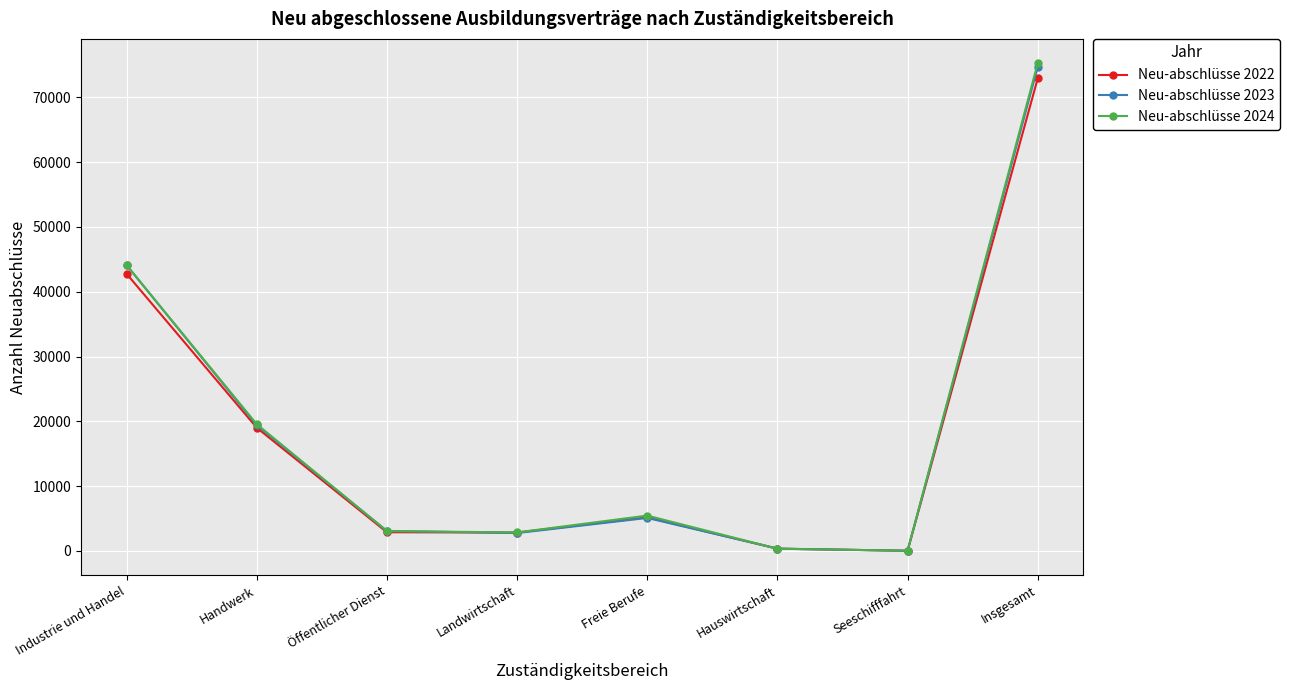

Between Industrie und Handel and Freie Berufe, which series saw the biggest shift?

Neu-abschlüsse 2023